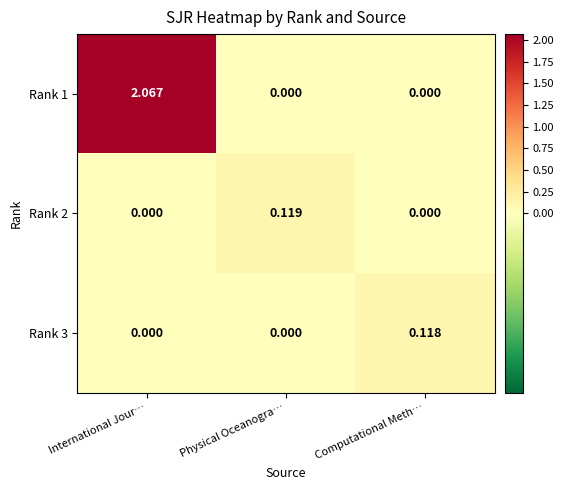

How many data points in Rank 2 are above 0?

1